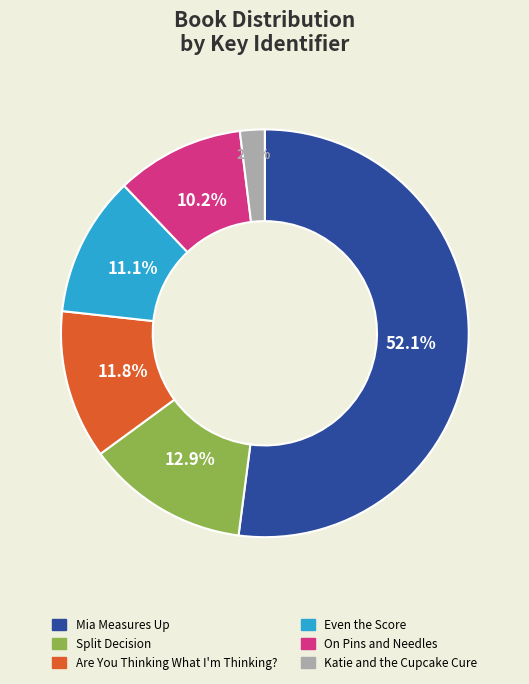

Does Mia Measures Up account for over 50% of the chart?

Yes